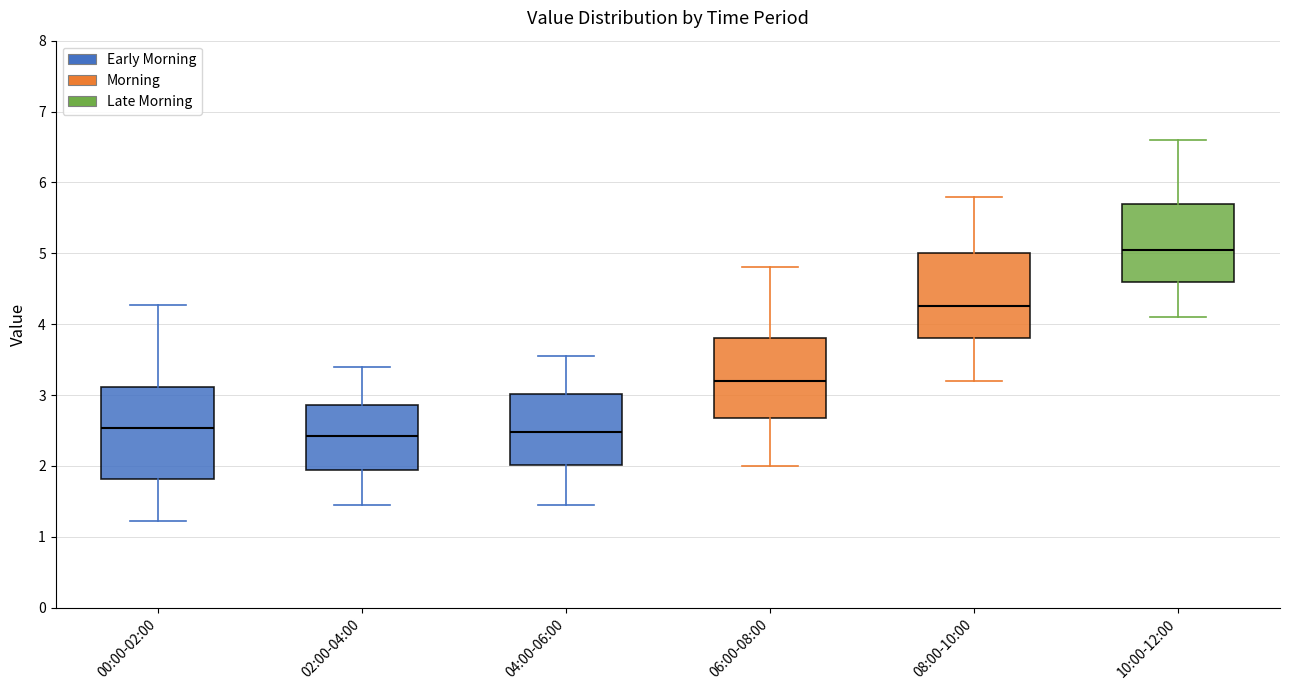

Which box's median line is the highest?

10:00-12:00